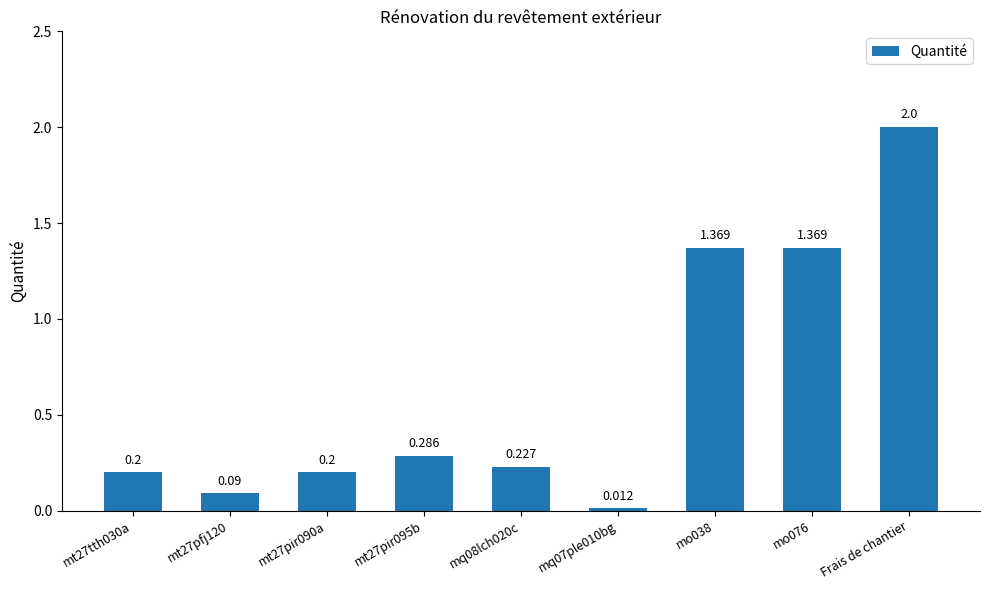

What is the average value?

0.6